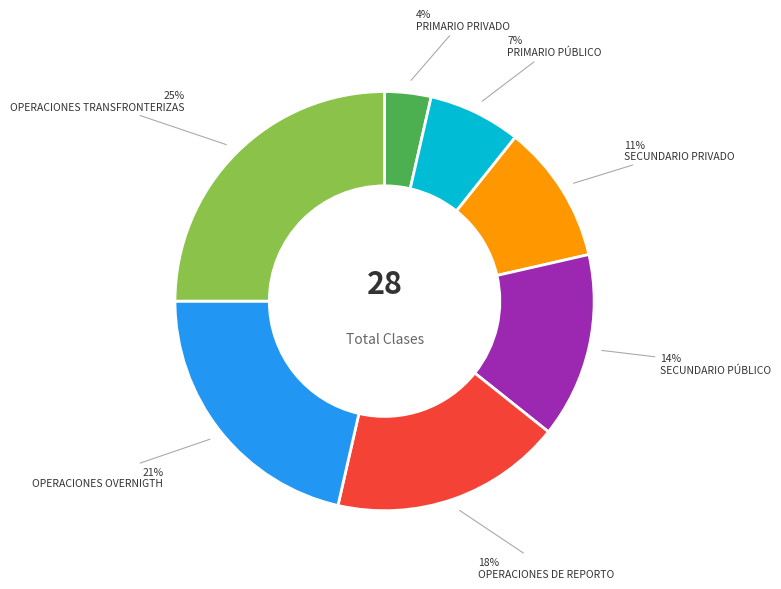

To the nearest percent, what is the average slice percentage?

14%